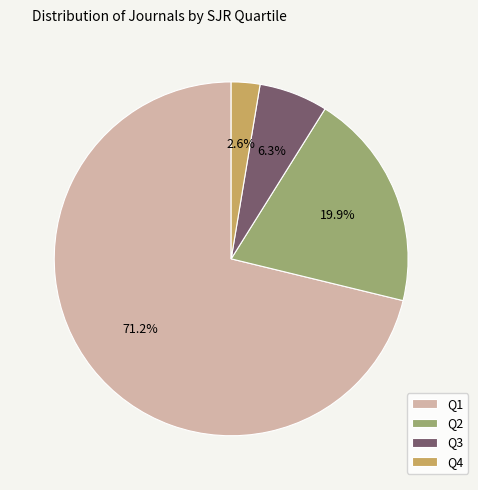

To the nearest percent, what is the difference between the Q1 and Q4 slice percentages?

69%